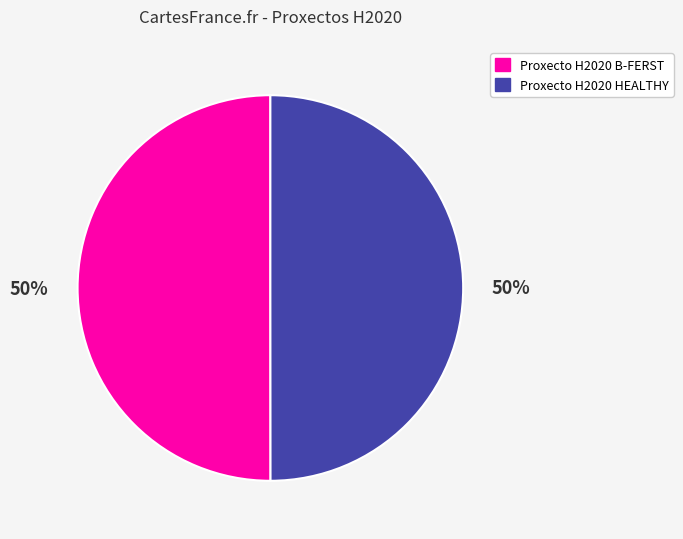

The Proxecto H2020 HEALTHY slice represents 45% of the pie. True or false?

False